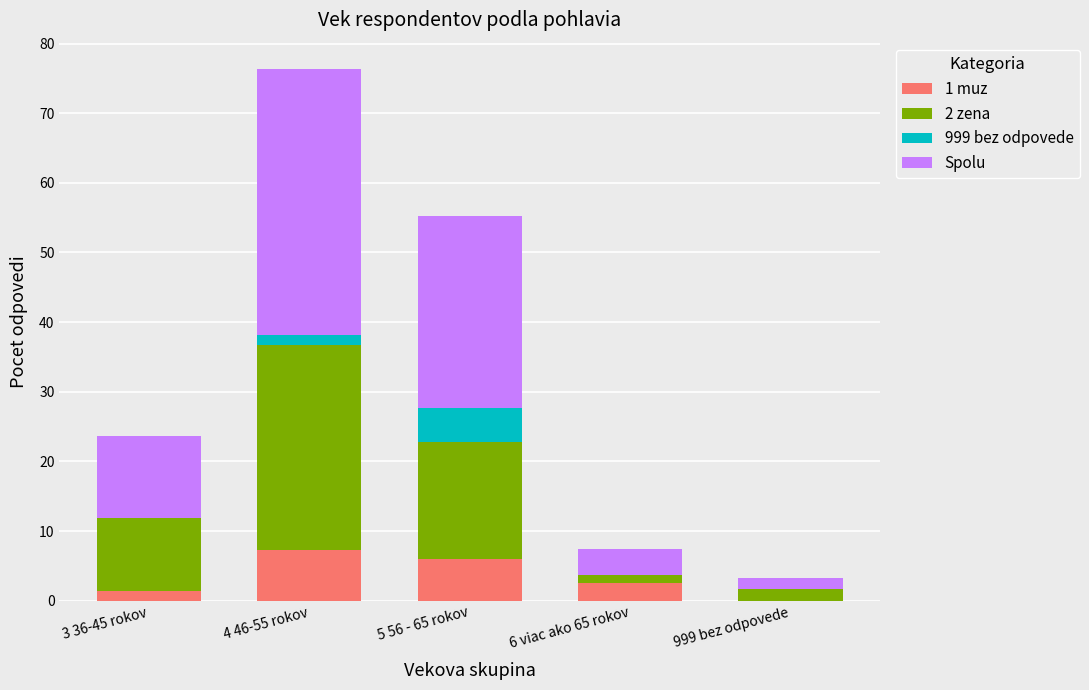

What is the maximum value for 1 muz?

7.3